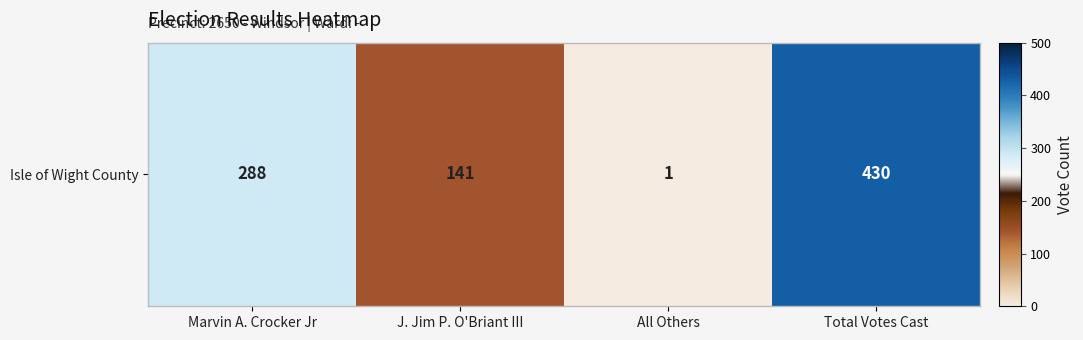

Which has a higher value, All Others or J. Jim P. O'Briant III?

J. Jim P. O'Briant III